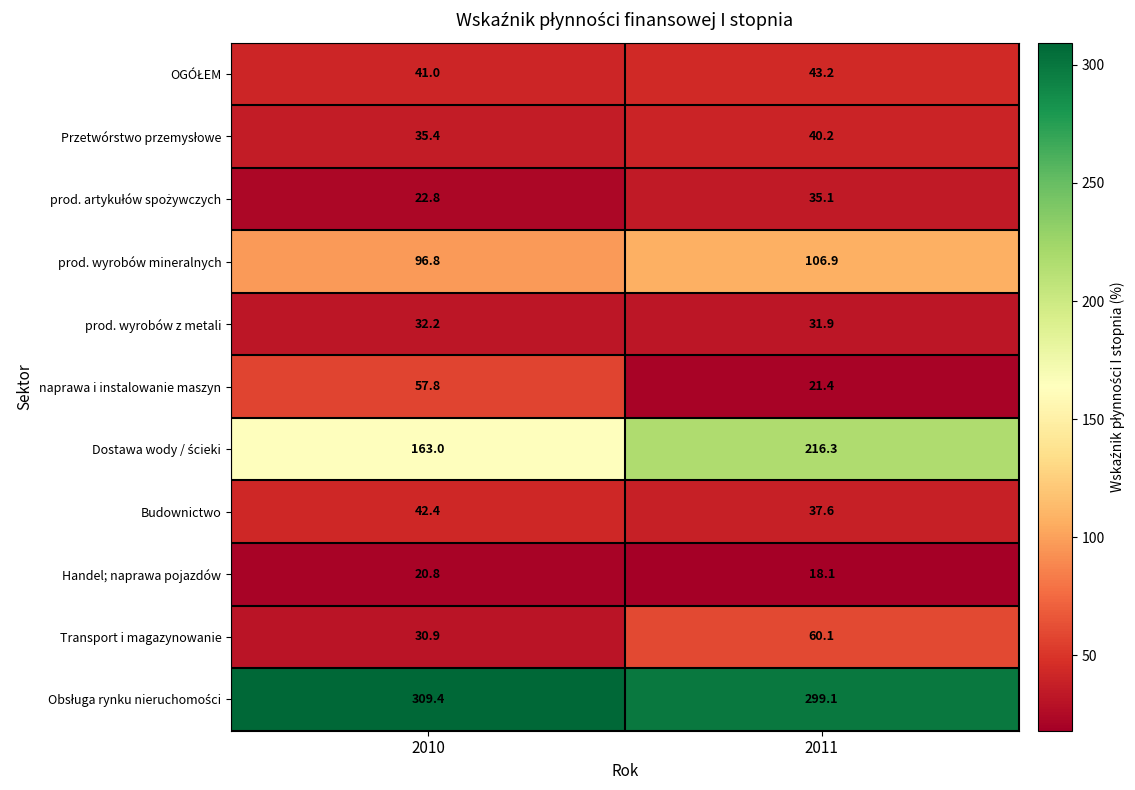

What is the total value across all series at 2011?

909.9